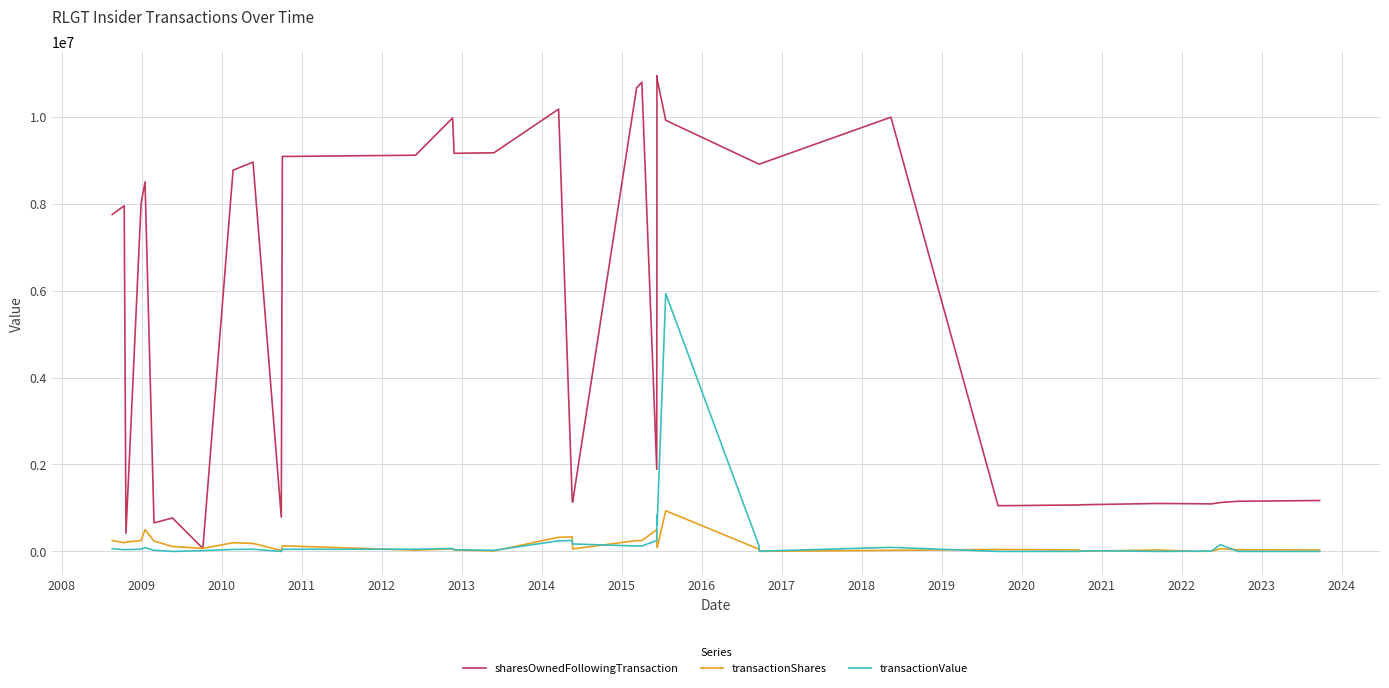

How many lines are shown in the chart?

3